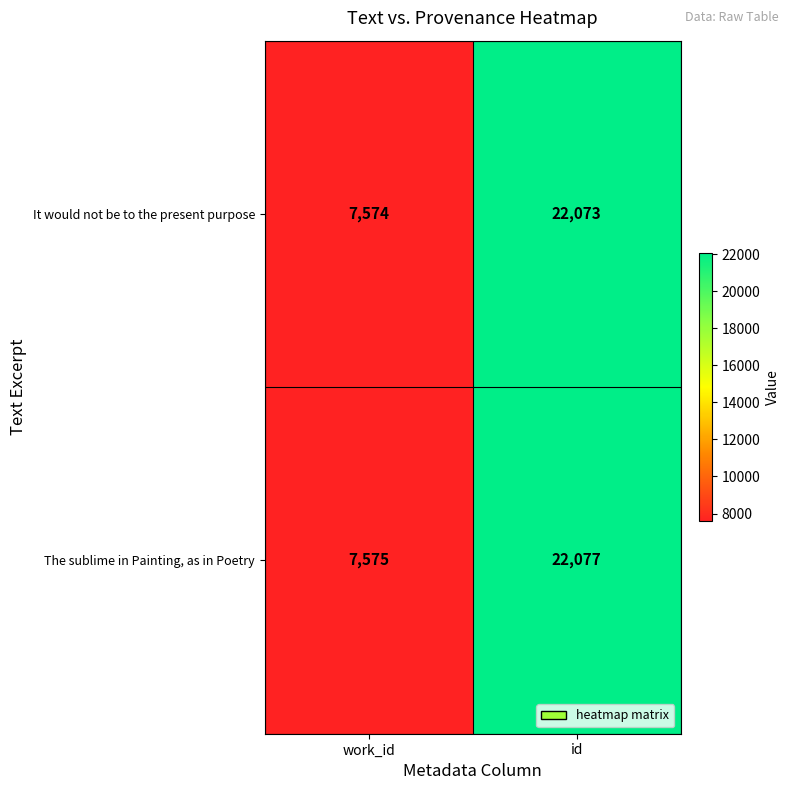

How many series are shown in this chart?

2